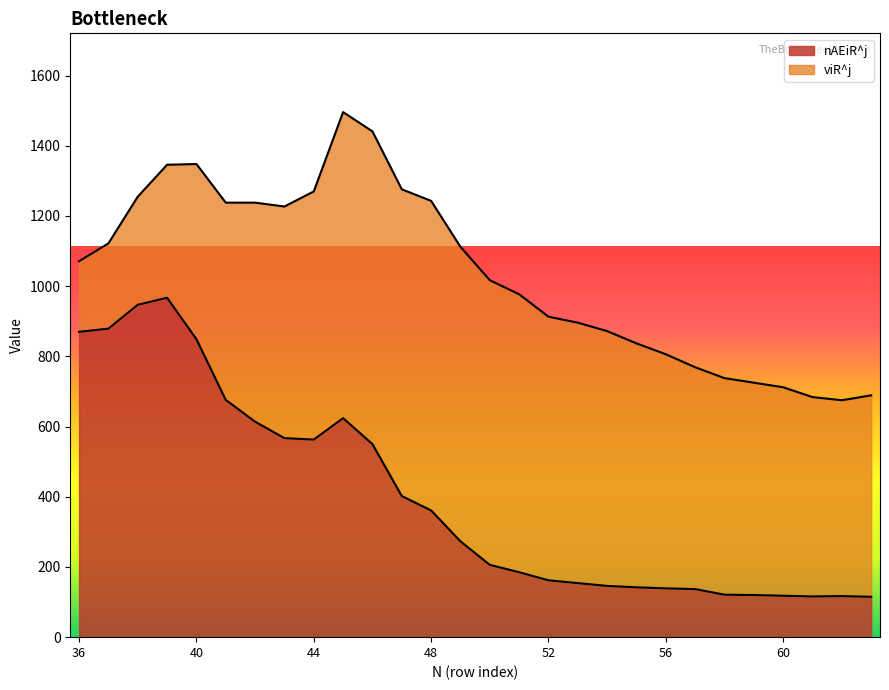

Reading left to right, extract all data points from this chart.

36=870	37=879	38=947	39=967	40=849	41=676	42=614	43=567	44=563	45=624	46=550	47=402	48=361	49=273	50=206	51=185	52=162	53=154	54=146	55=142	56=139	57=137	58=121	59=120	60=118	61=116	62=117	63=115